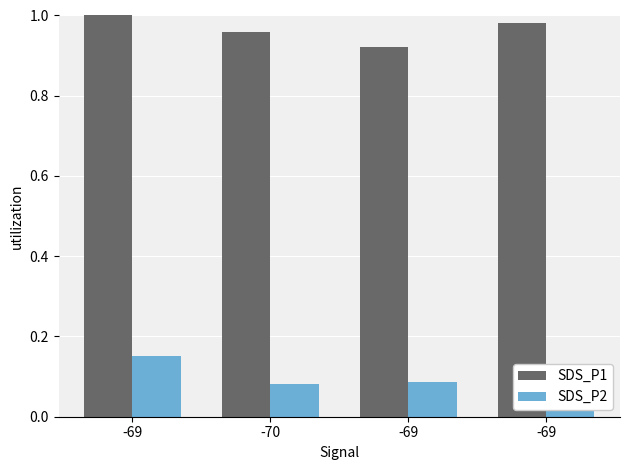

What is the sum of the SDS_P1 values at -69 and -70?

1.9